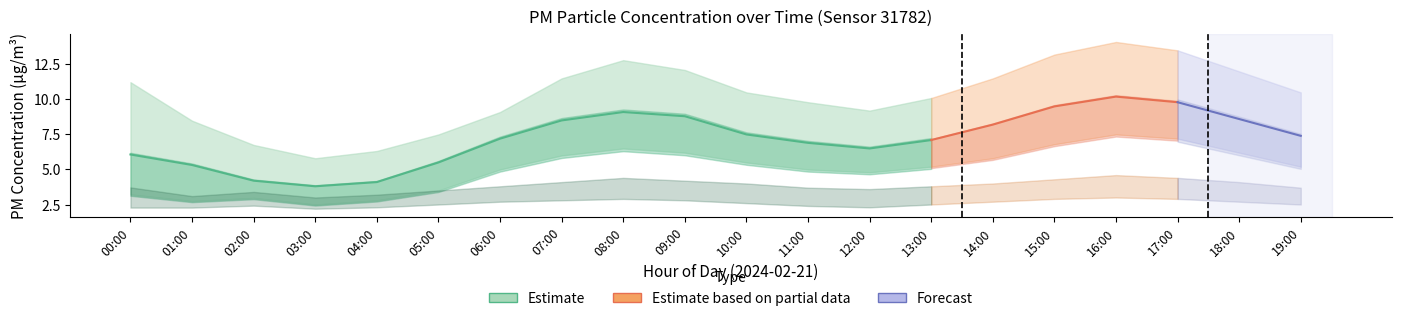

How many values in the P1_upper series exceed 10?

12